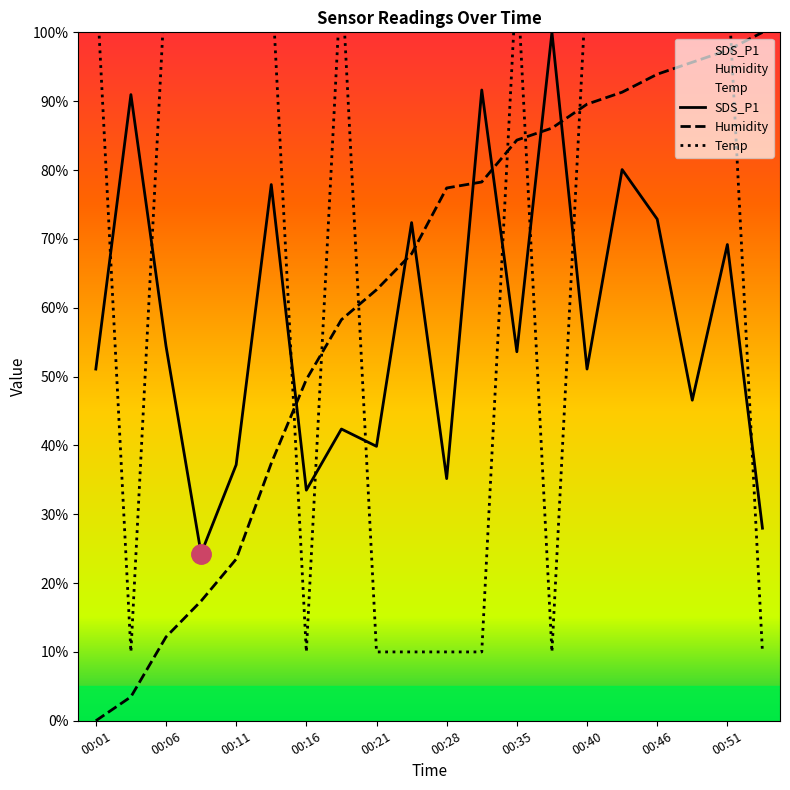

How many lines are shown in the chart?

3